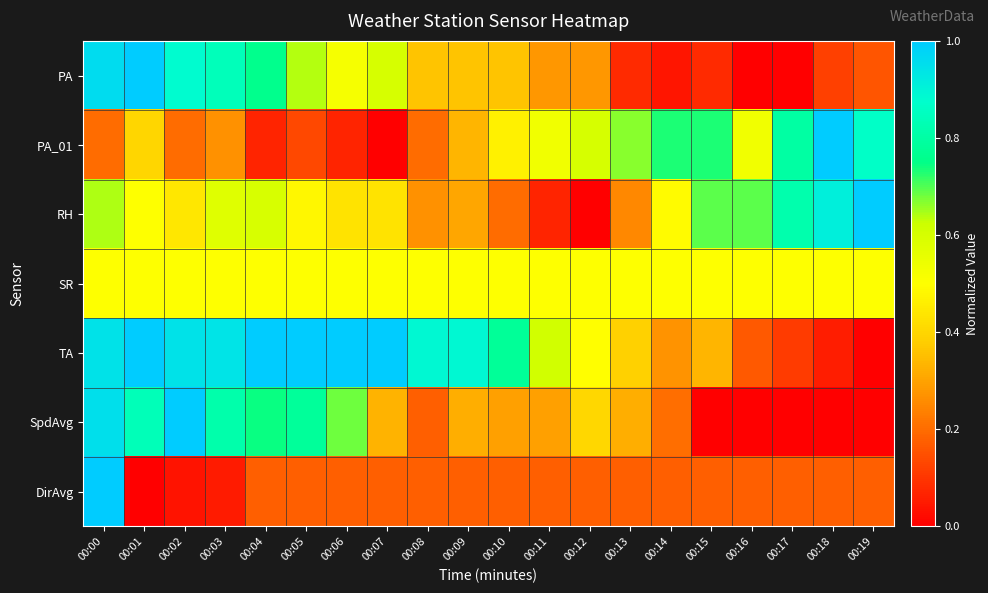

What is the spread (max minus min) of values at 00:11?

0.5